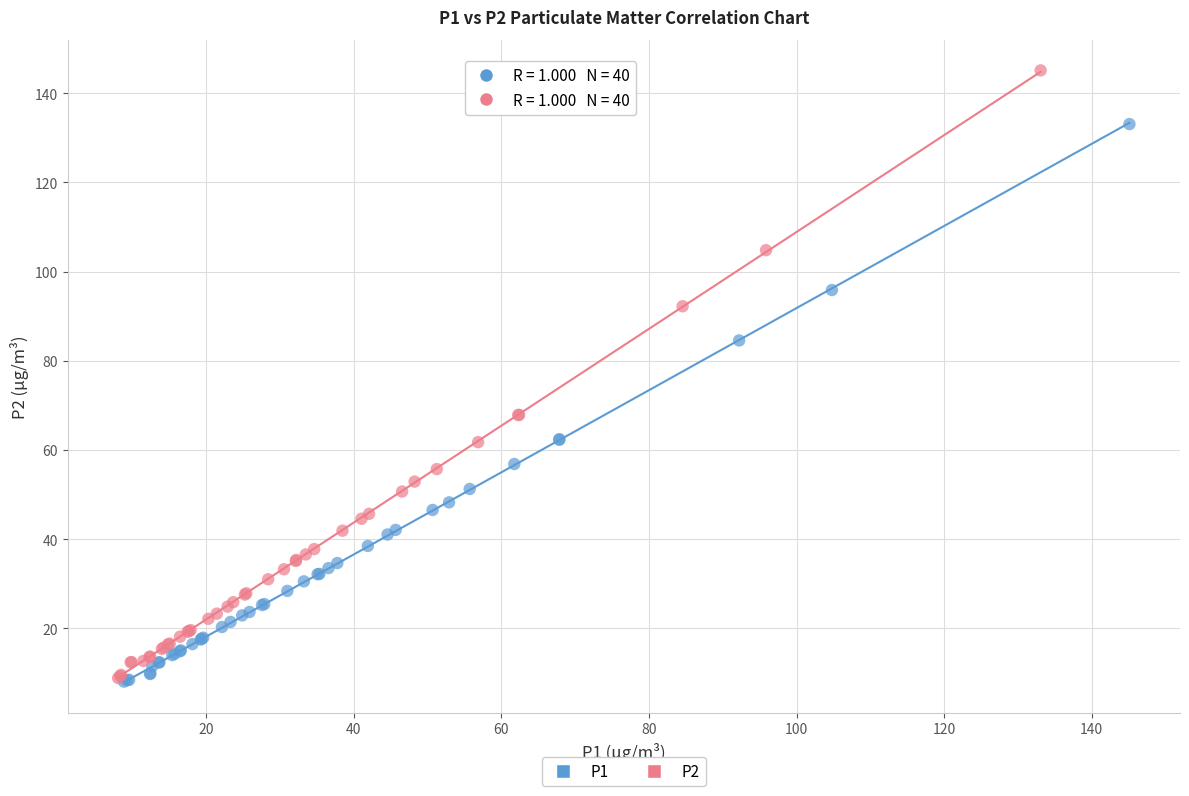

What are all the series names shown in the legend?

P1, P2